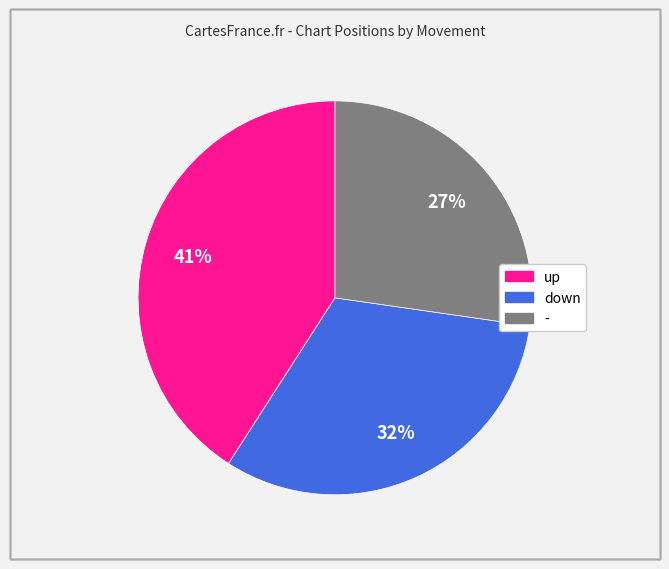

What is the largest slice in the pie chart?

up